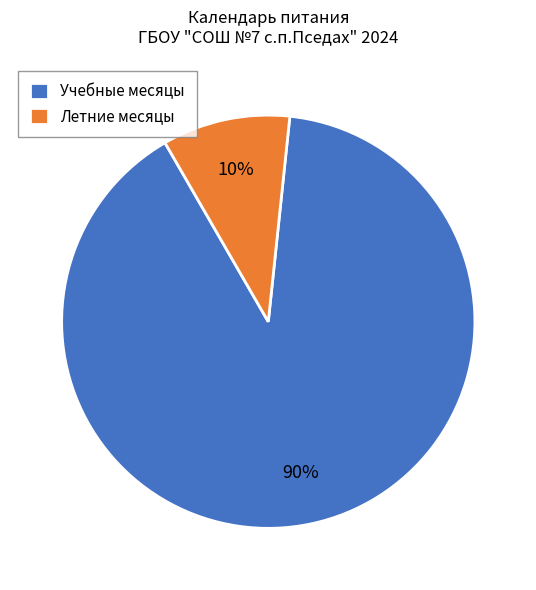

Count the number of slices in the pie.

2